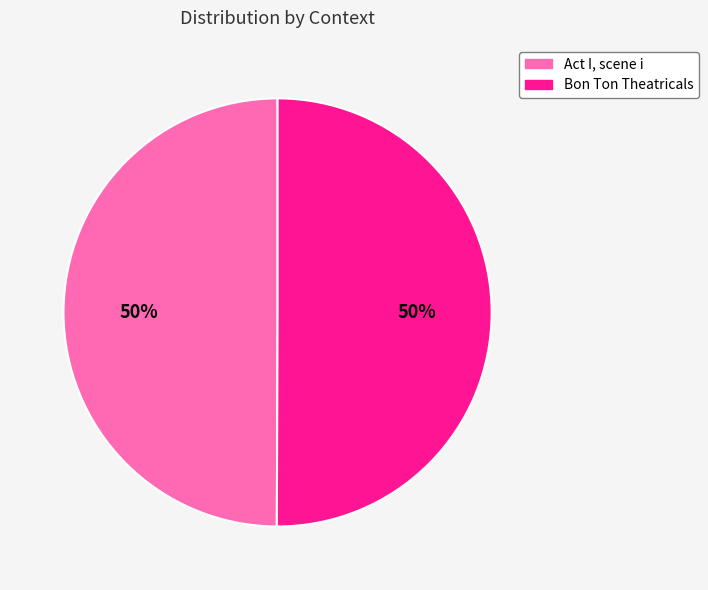

Is the sum of Act I, scene i and Bon Ton Theatricals greater than half?

Yes